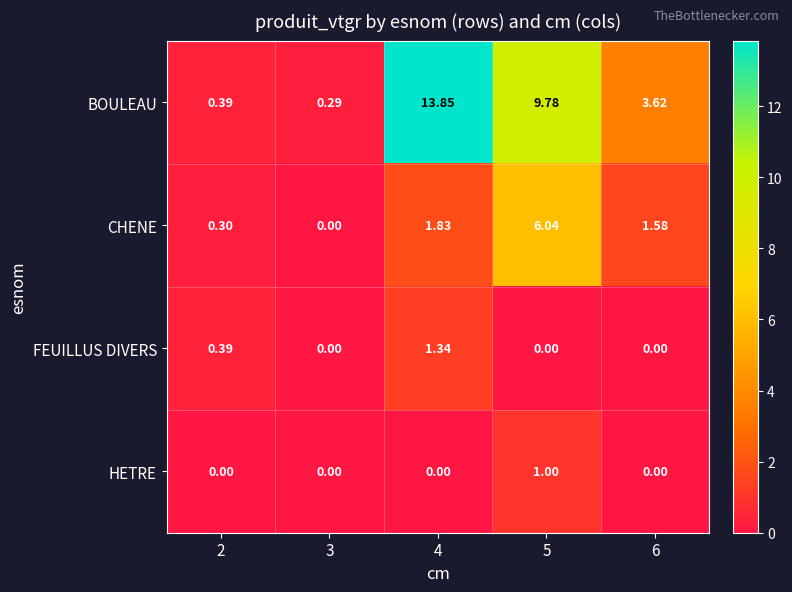

Which series has the largest total across all categories?

BOULEAU